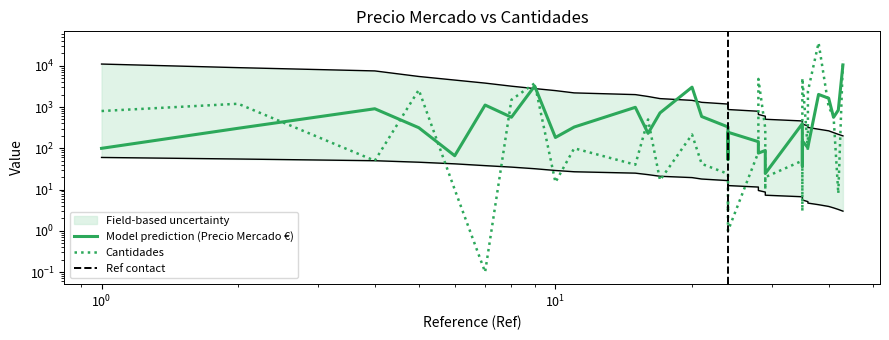

What is the minimum value shown in the chart?

0.1